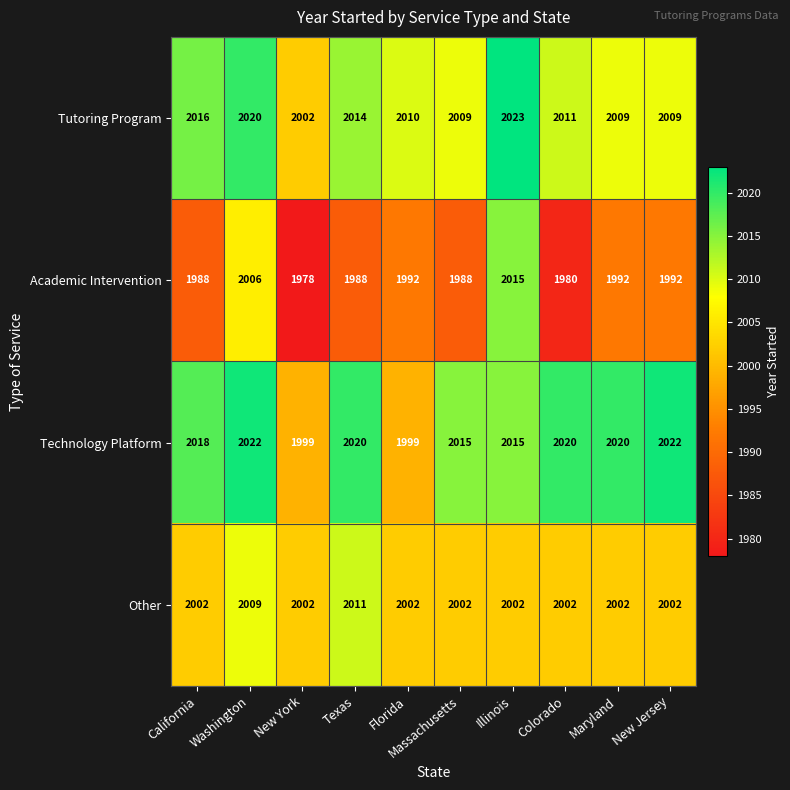

How many categories are shown in the chart?

10